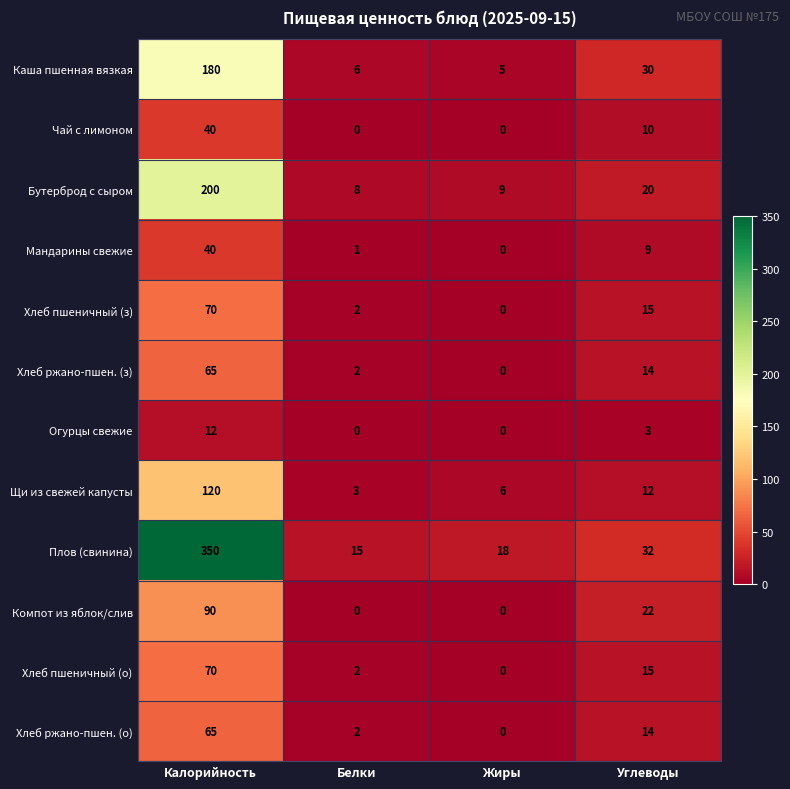

What is the difference between the maximum and minimum values in the Хлеб ржано-пшен. (о) series?

65